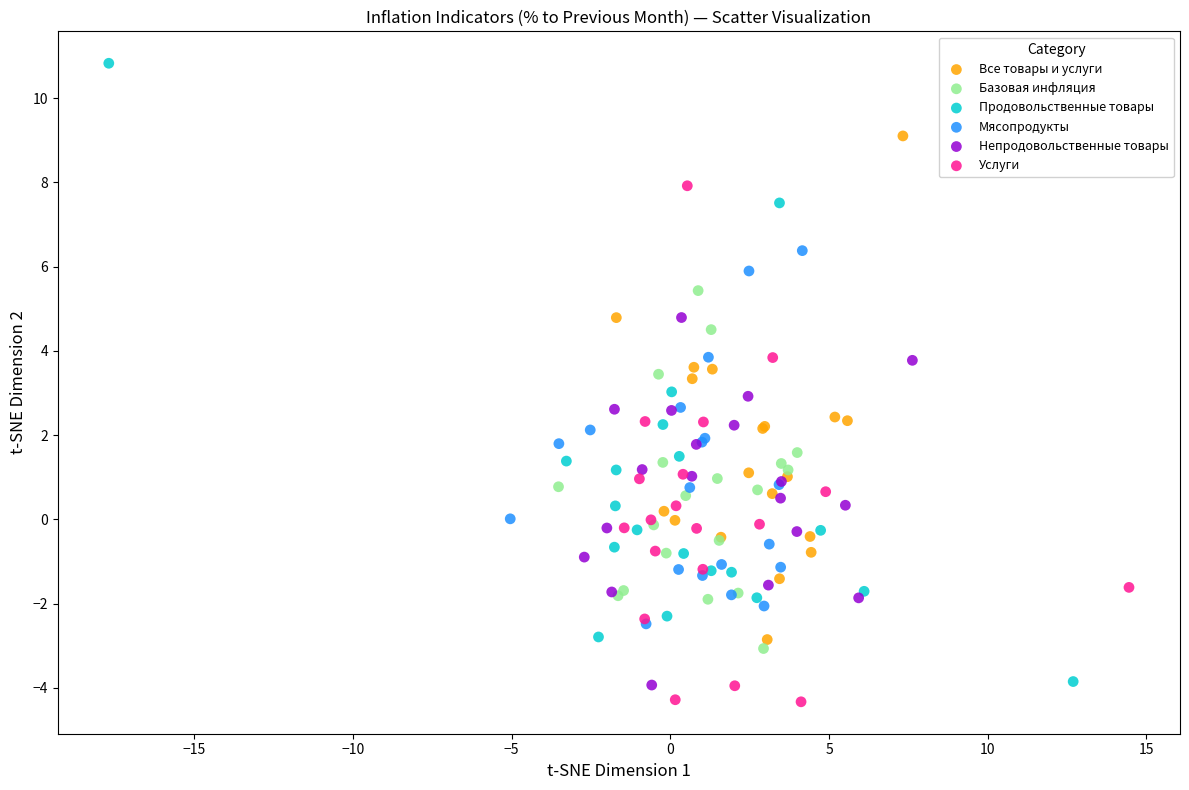

Which series has the widest spread of Y values?

Продовольственные товары